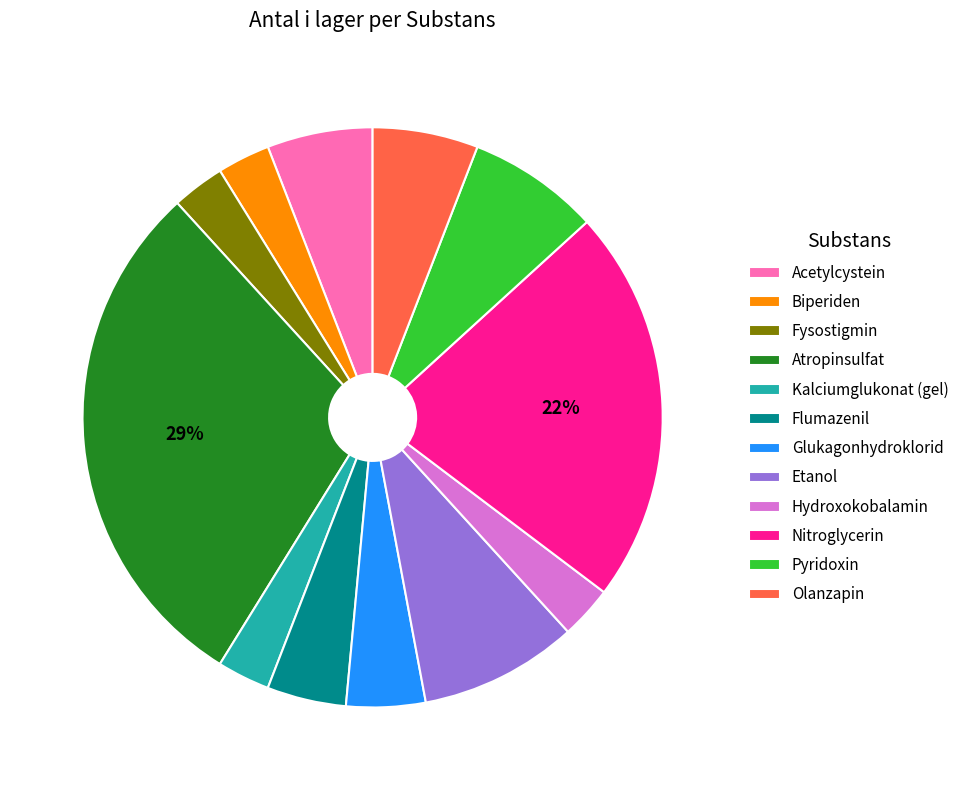

To the nearest percent, what portion does Fysostigmin represent?

3%